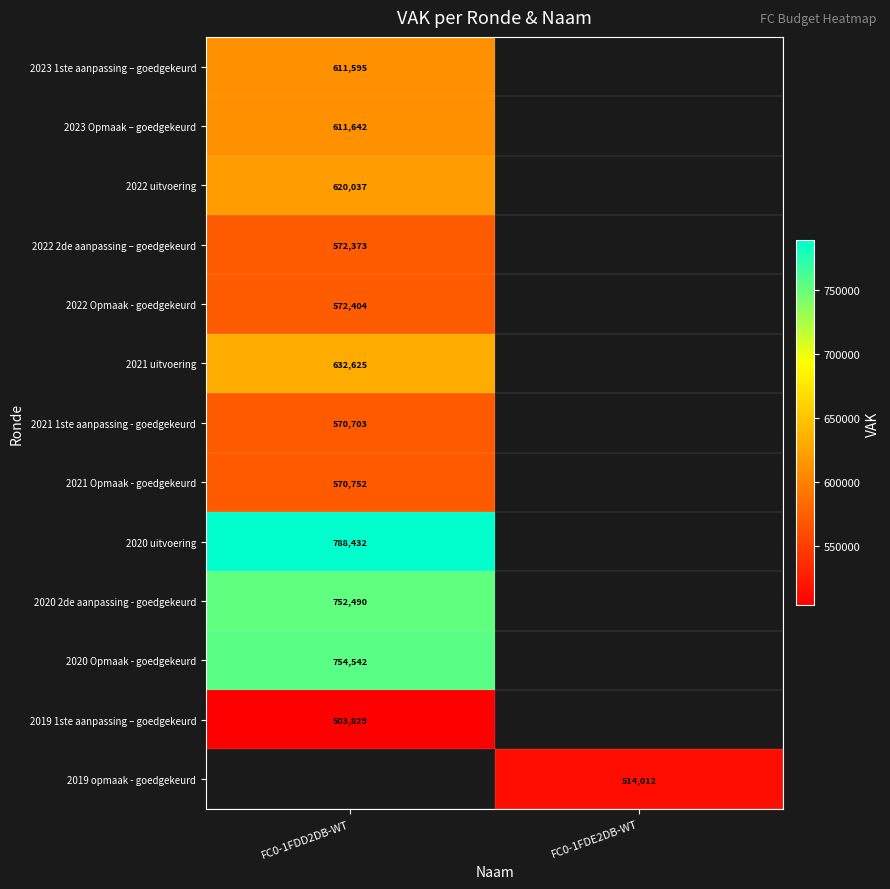

Between FC0-1FDD2DB-WT and FC0-1FDE2DB-WT, which is larger?

FC0-1FDE2DB-WT